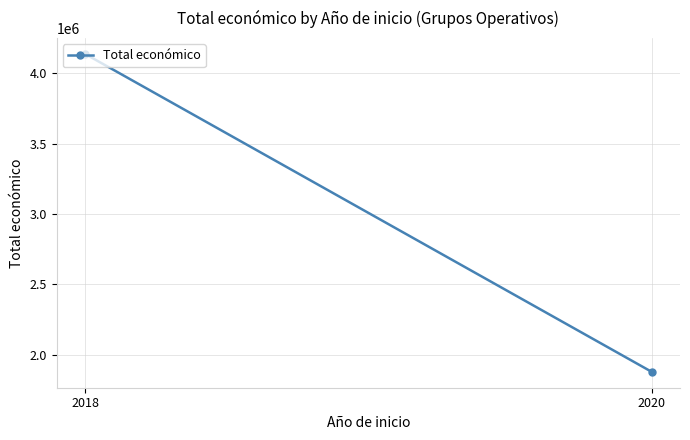

How many data points are less than 4137685?

1